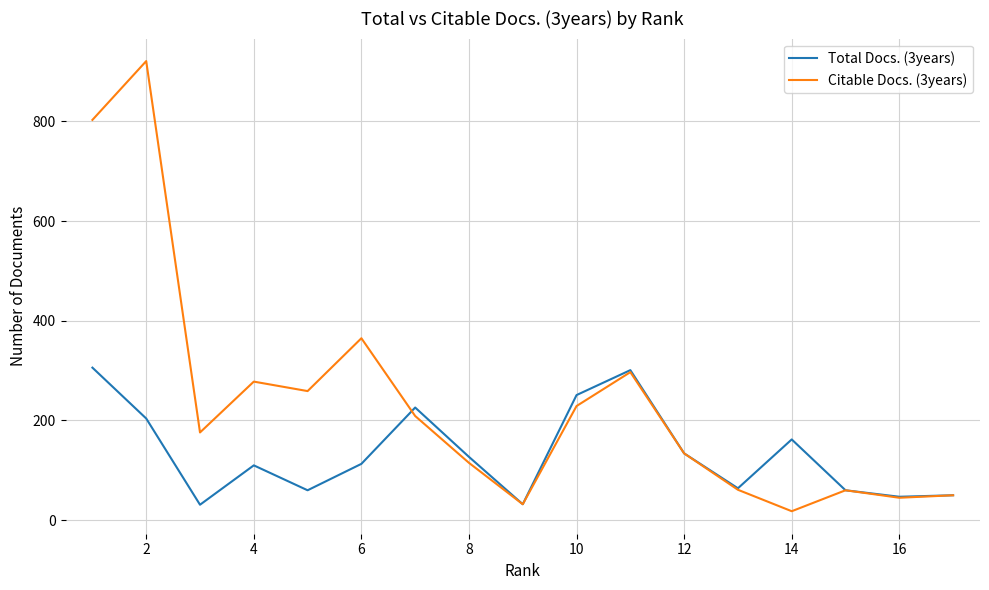

List the series in order of their overall mean, lowest first.

Total Docs. (3years), Citable Docs. (3years)